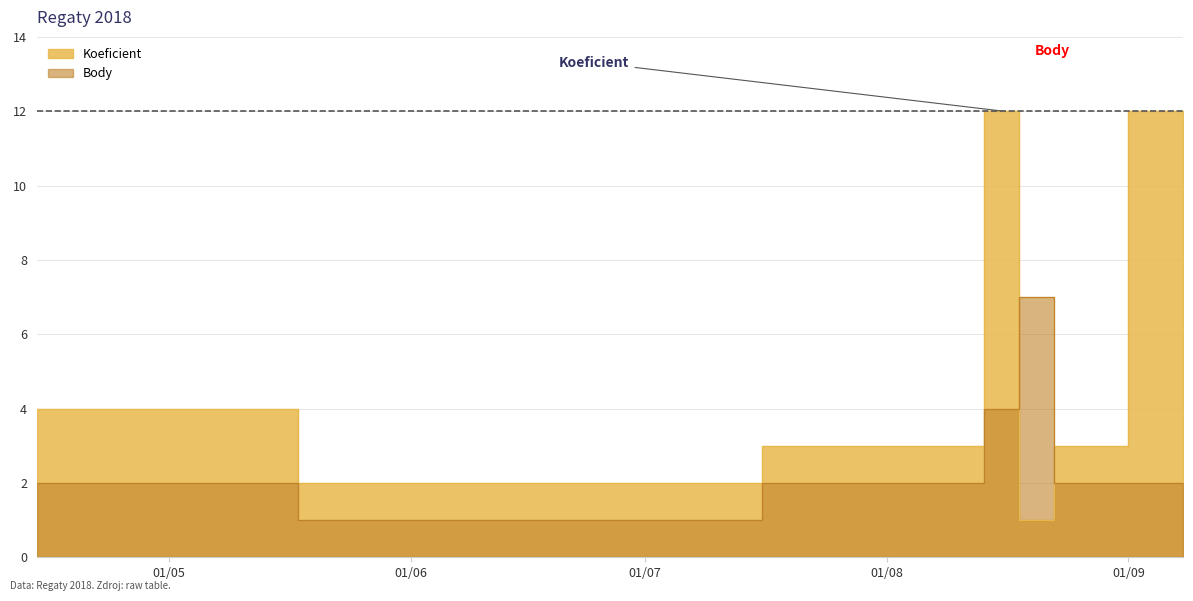

What is the difference between the Body values at 2018-08-25 and 2018-06-20?

1